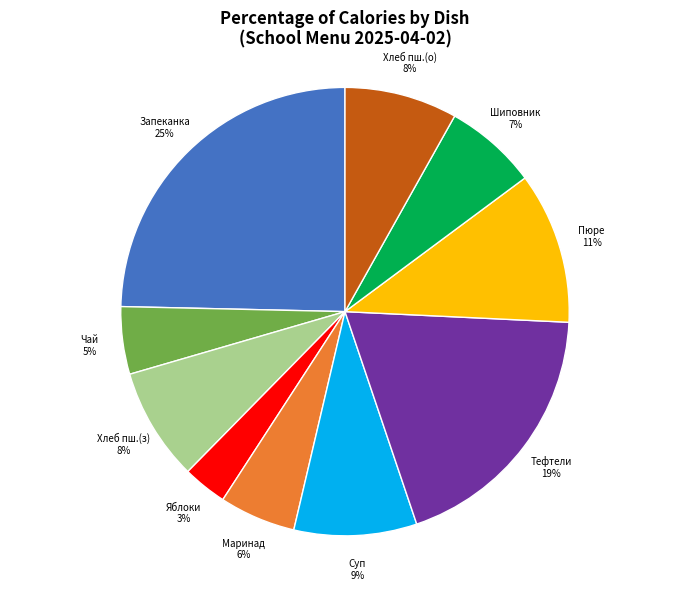

How many segments does this pie chart have?

10